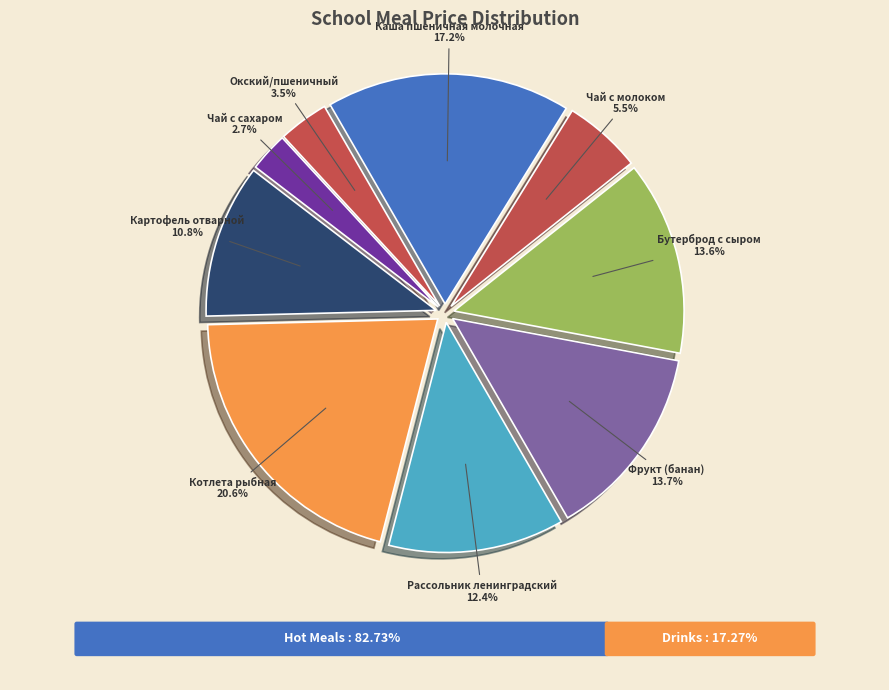

How many slices are in this pie chart?

9